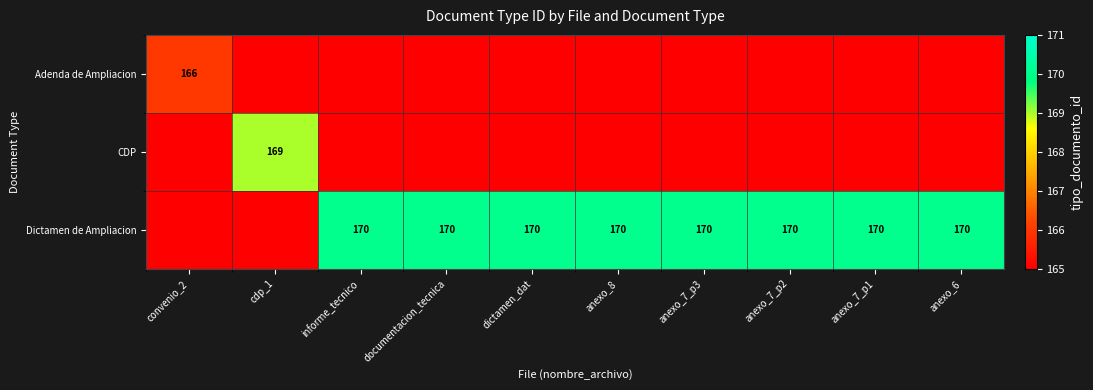

True or false: Dictamen de Ampliacion has a value of 50 at anexo_7_p2.

False